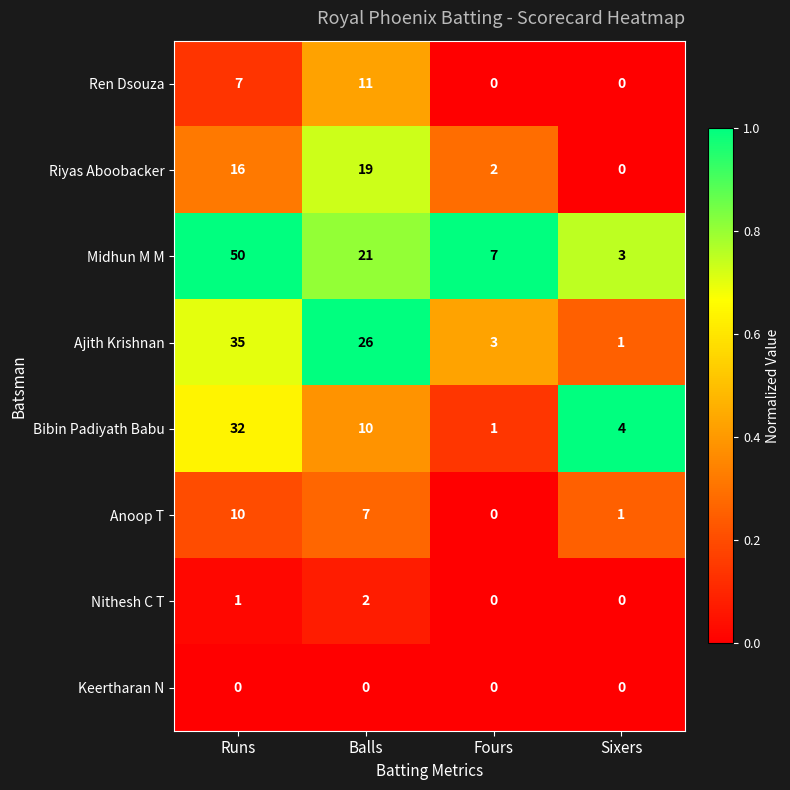

What is the difference between the second highest and minimum values in the Ajith Krishnan series?

25